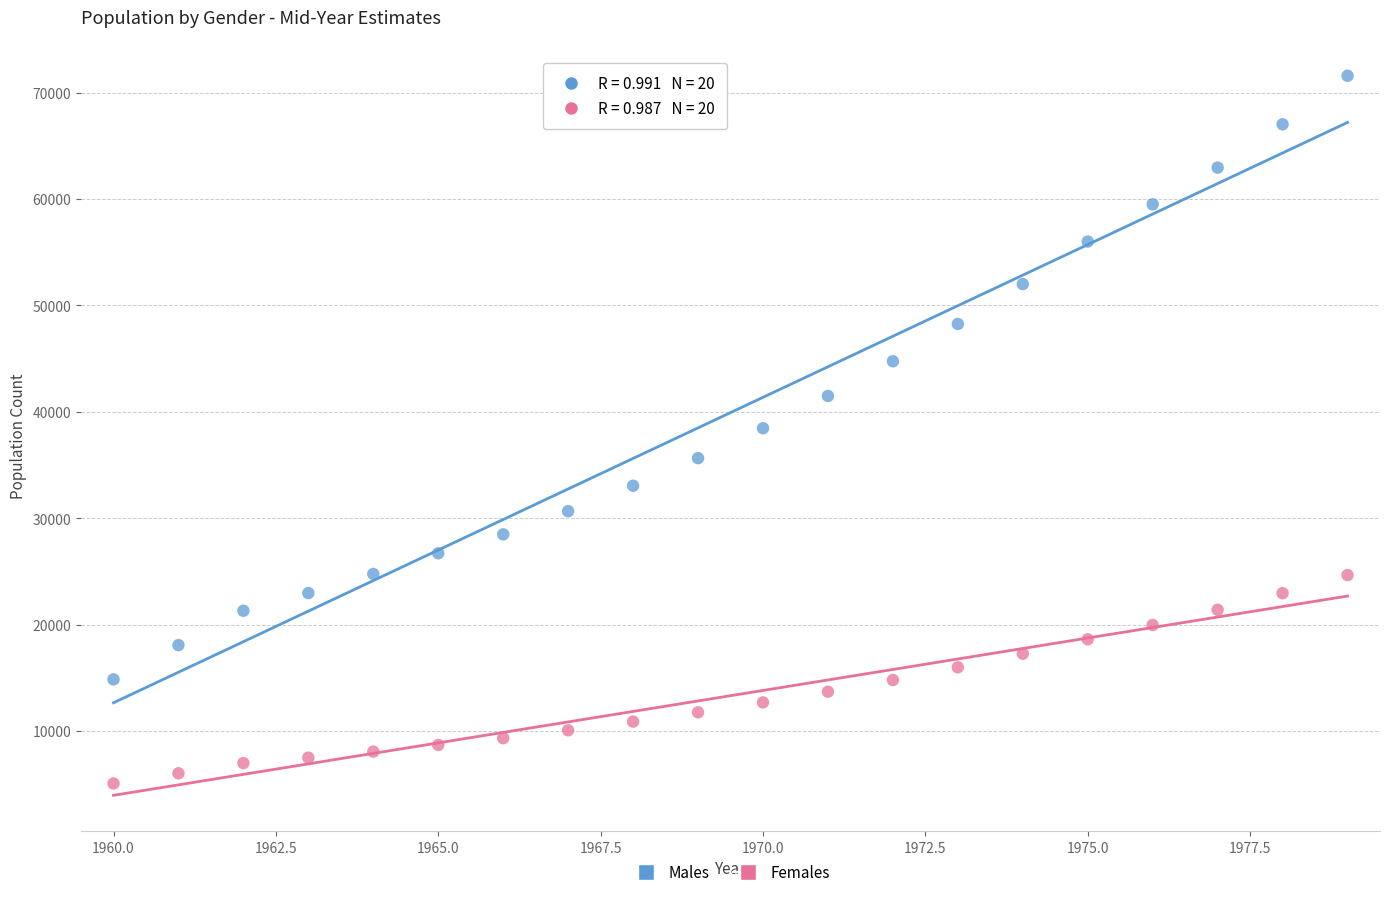

Which series reaches the maximum Y coordinate?

Males